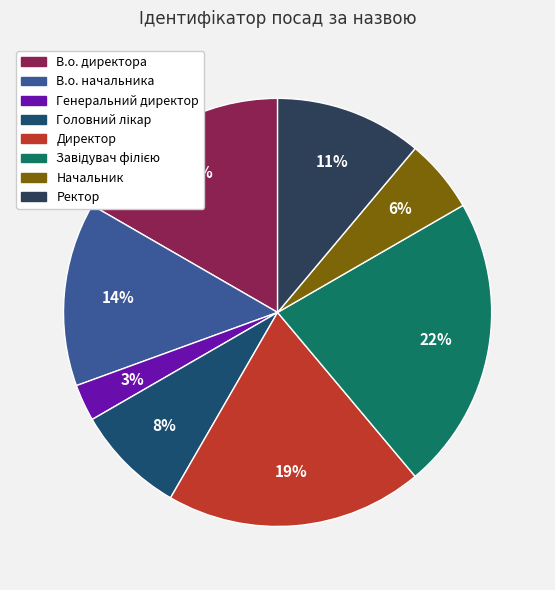

Rank the categories by value from lowest to highest.

Генеральний директор, Начальник, Головний лікар, Ректор, В.о. начальника, В.о. директора, Директор, Завідувач філією